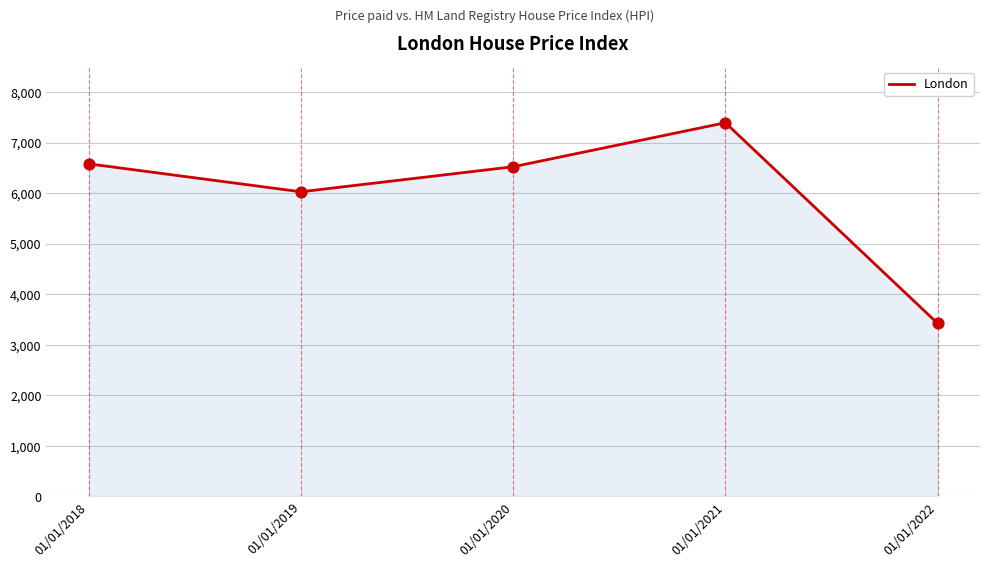

Approximately how many times larger is the value at 01/01/2020 compared to 01/01/2018?

1.0